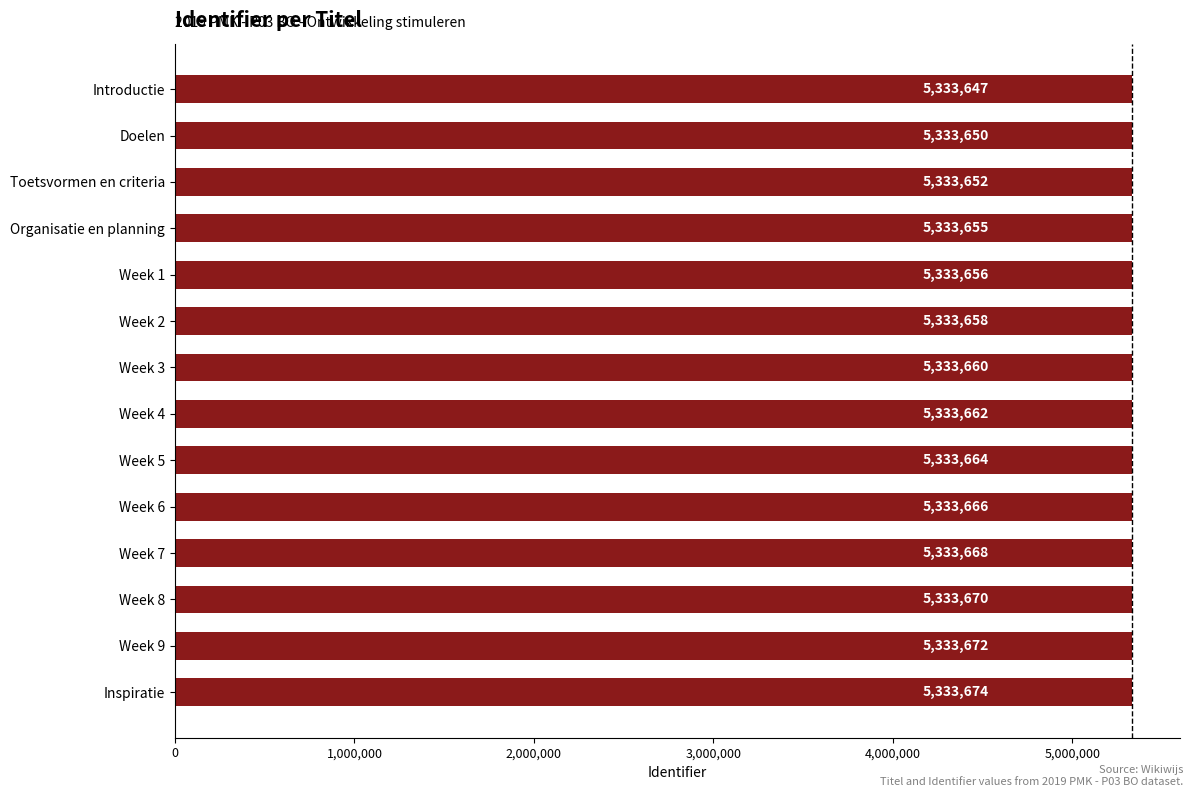

List the labels in order of value, largest first.

Inspiratie, Week 9, Week 8, Week 7, Week 6, Week 5, Week 4, Week 3, Week 2, Week 1, Organisatie en planning, Toetsvormen en criteria, Doelen, Introductie